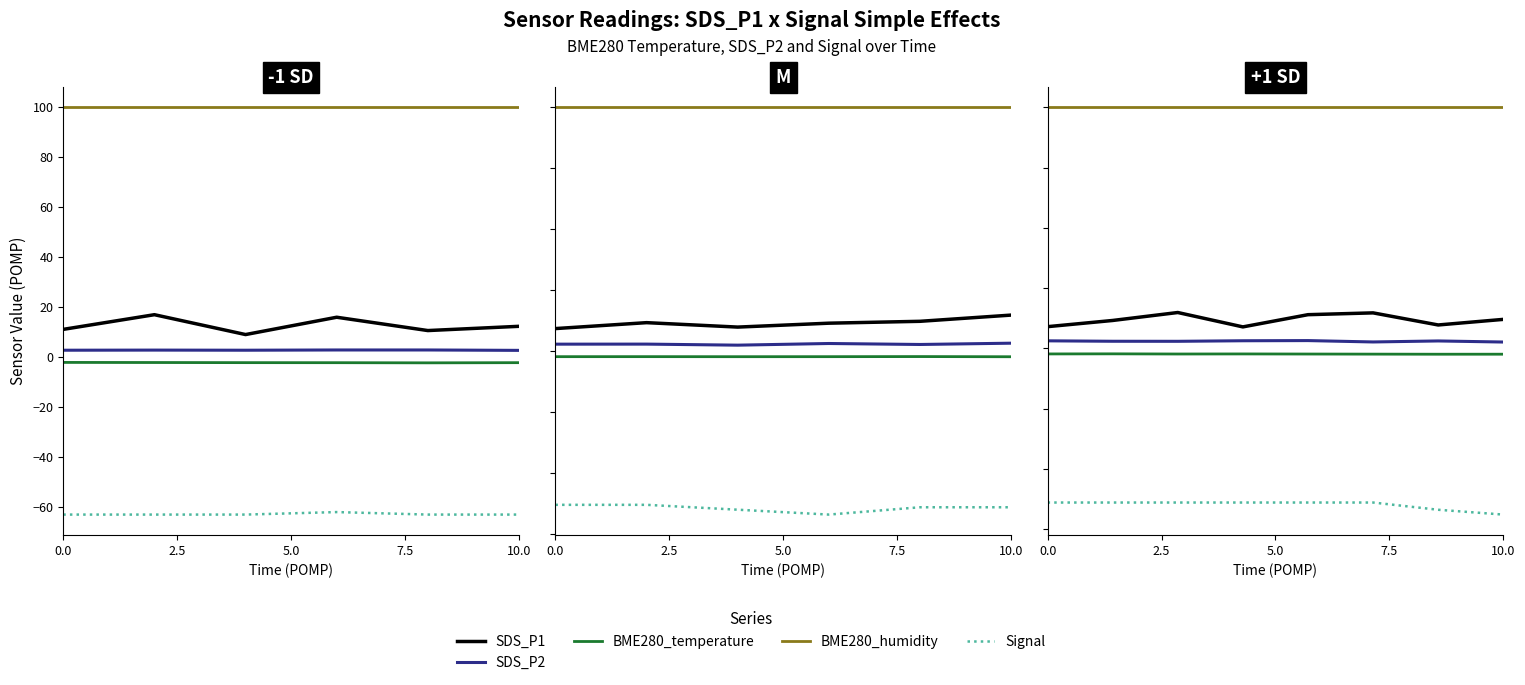

How many lines are shown in the chart?

5